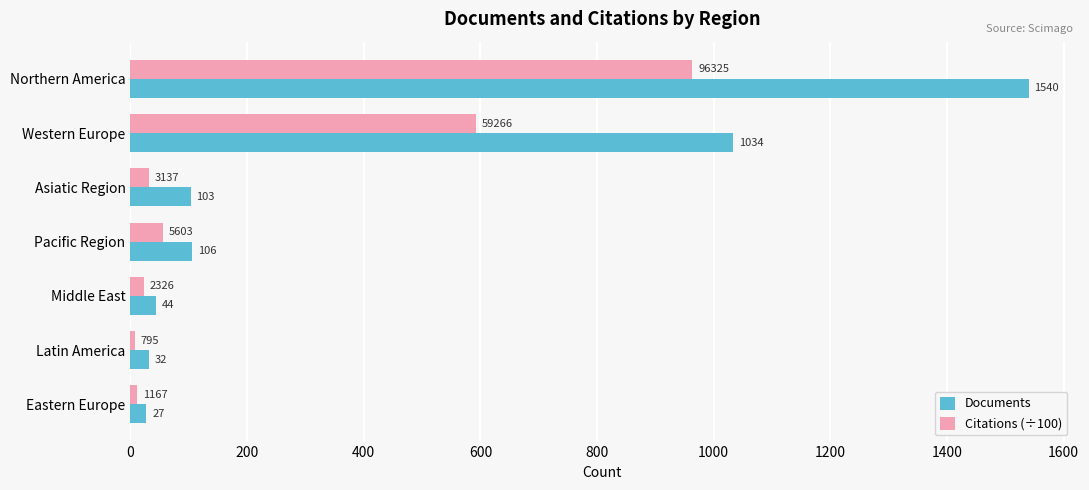

At which label does Documents reach its minimum?

Eastern Europe